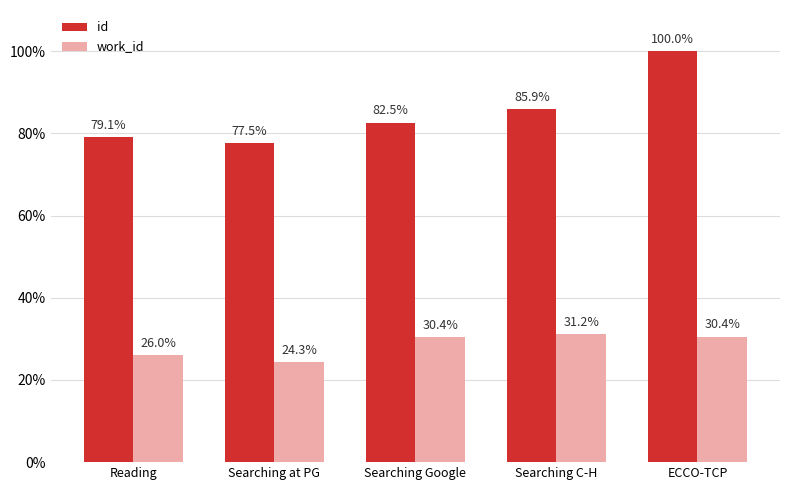

What is the highest value of the id series?

100.0